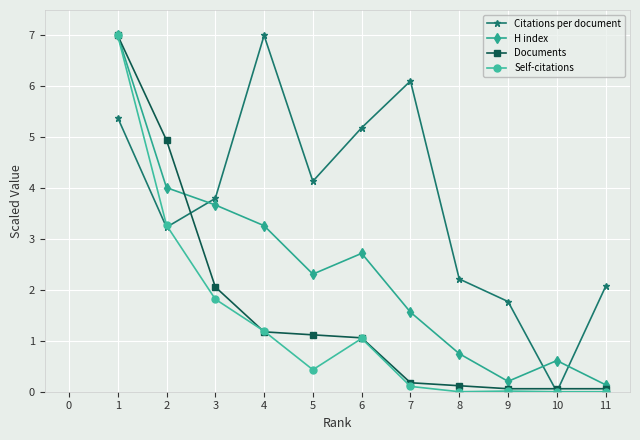

True or false: Self-citations has a value of 3.3 at 10.

False